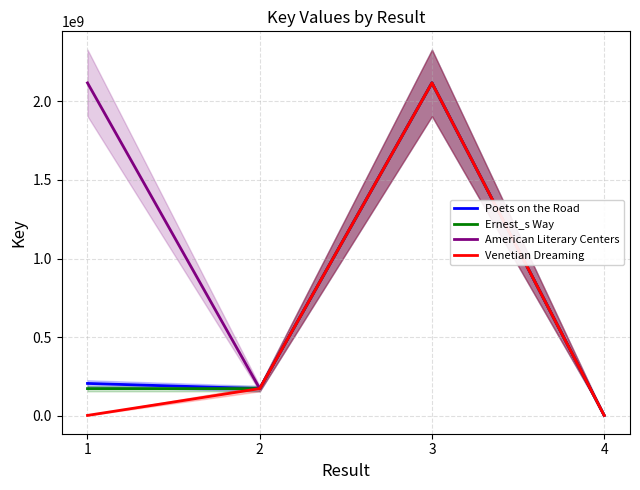

True or false: Poets on the Road and Venetian Dreaming cross at least once.

False